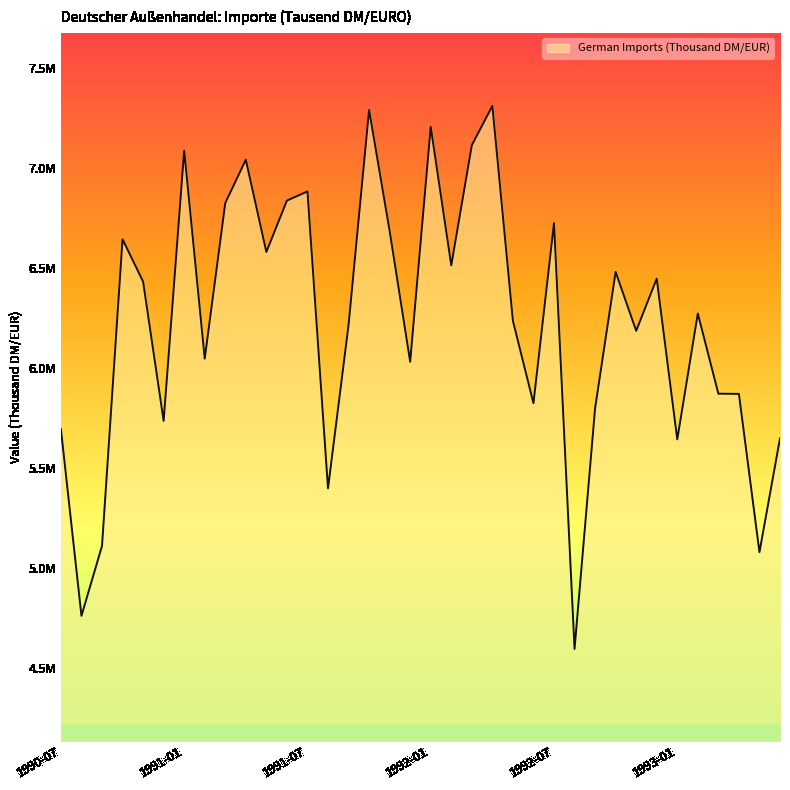

Which label corresponds to the smallest value in the chart?

1992-08